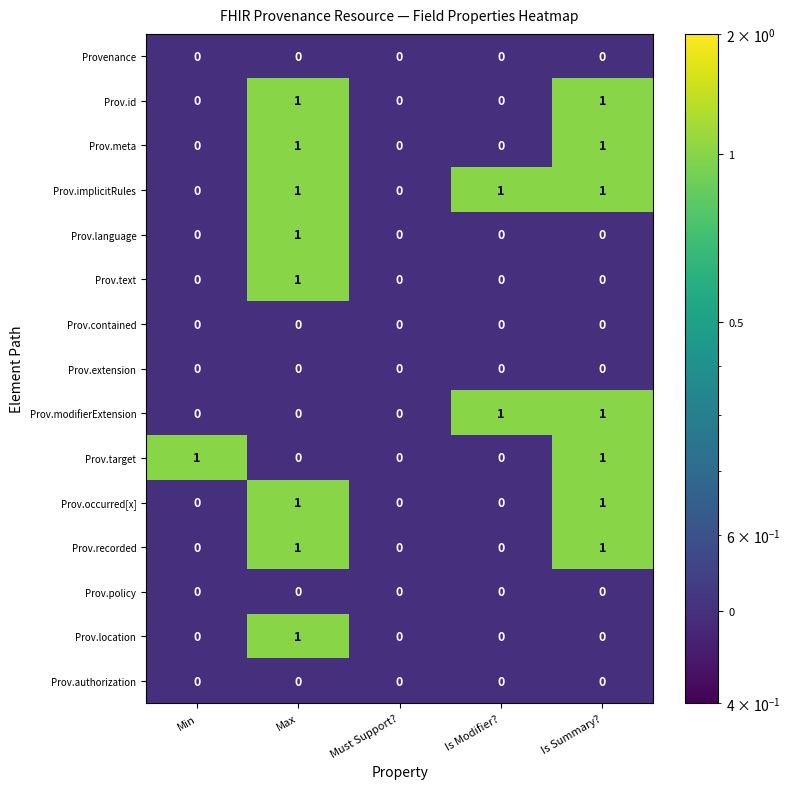

Which series has the largest total across all categories?

Prov.implicitRules